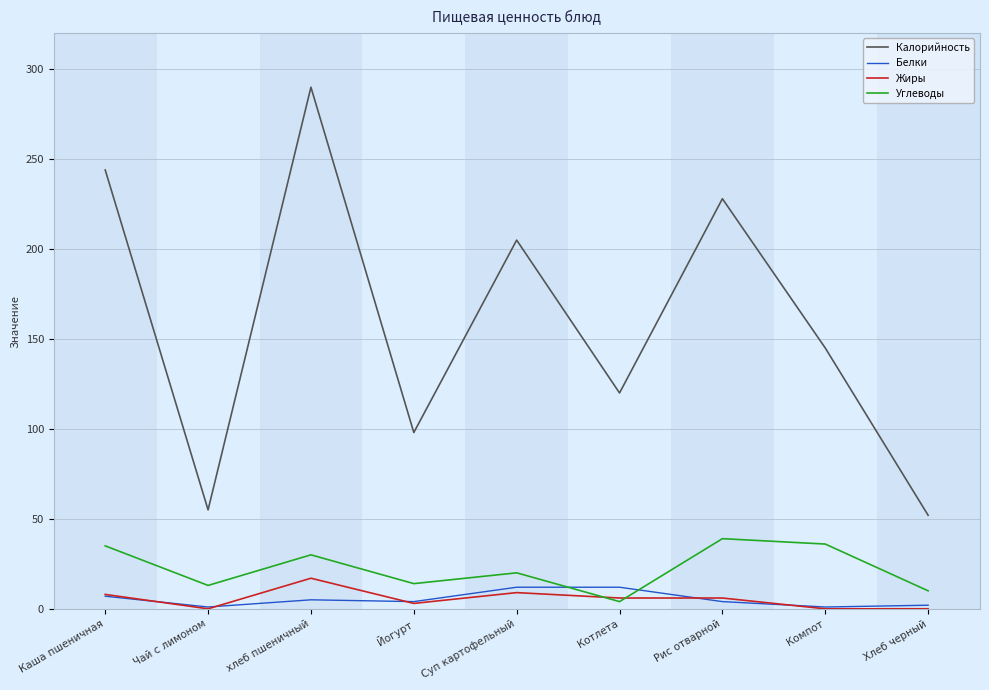

What is the average value of the Углеводы series?

22